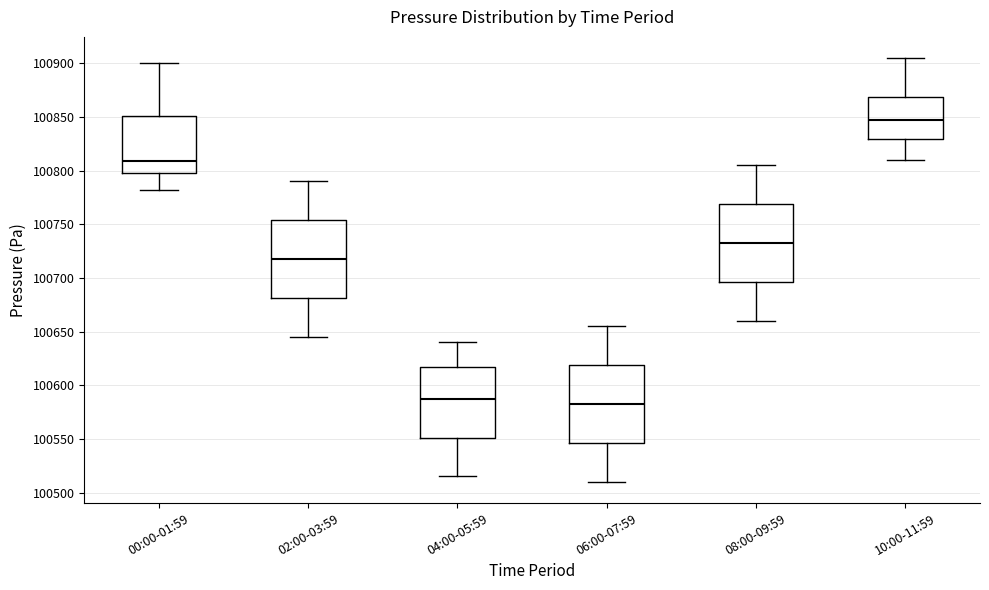

Reading left to right, read every box against the y-axis: the position of its median line, the range the box covers, and the ends of its whiskers. The values are not printed on the chart, so give them approximately, as read against the axis.

00:00-01:59: median 100810, box 100800 to 100850, whiskers 100780 to 100900
02:00-03:59: median 100720, box 100680 to 100755, whiskers 100645 to 100790
04:00-05:59: median 100590, box 100550 to 100615, whiskers 100515 to 100640
06:00-07:59: median 100585, box 100545 to 100620, whiskers 100510 to 100655
08:00-09:59: median 100735, box 100695 to 100770, whiskers 100660 to 100805
10:00-11:59: median 100850, box 100830 to 100870, whiskers 100810 to 100905